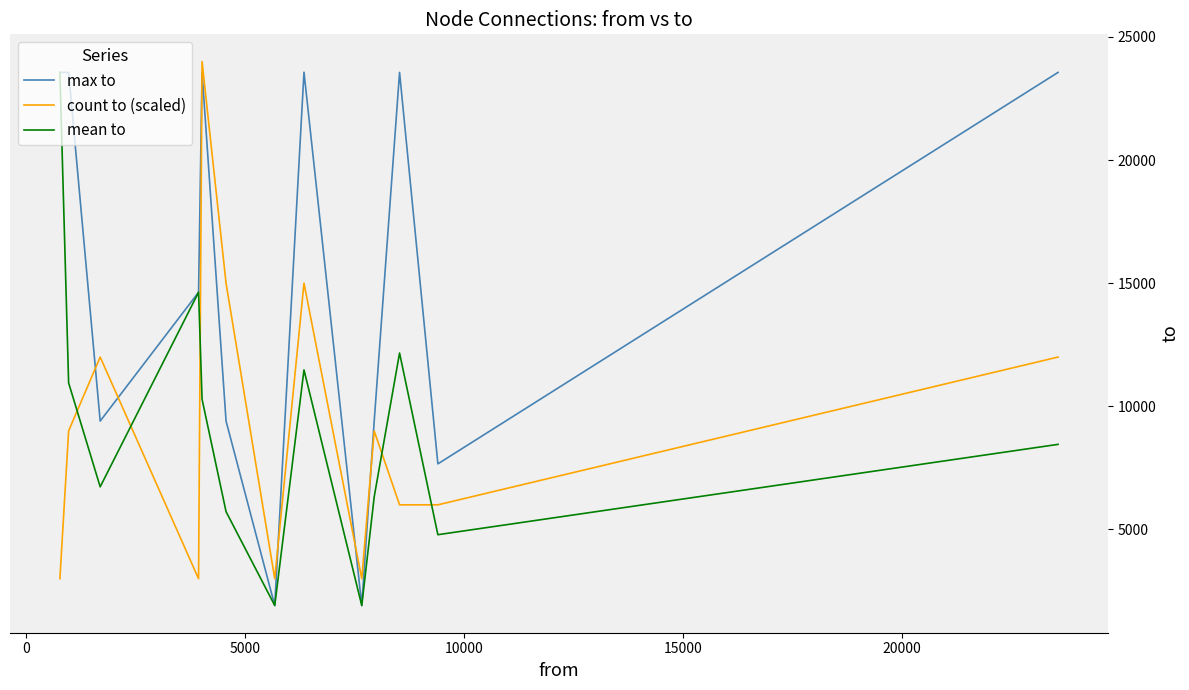

Count the number of data series in this chart.

3